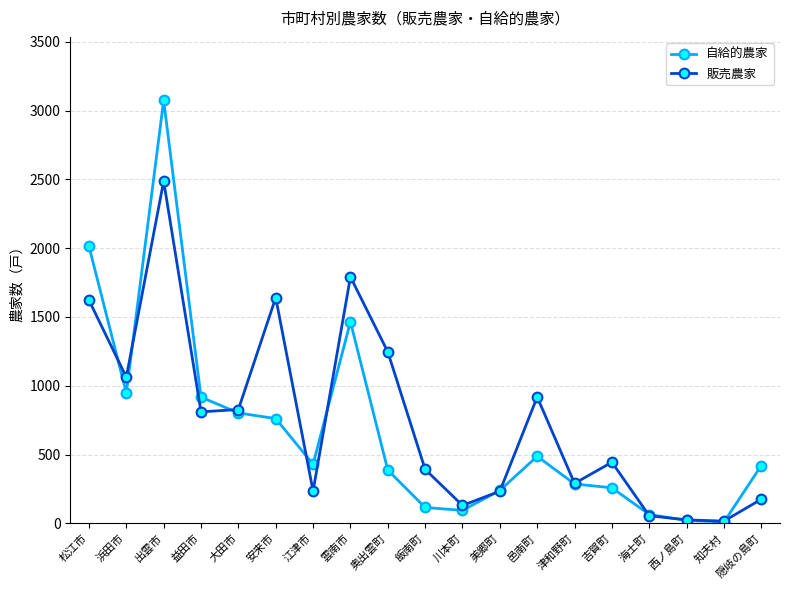

How many data points in 販売農家 are less than 444?

9